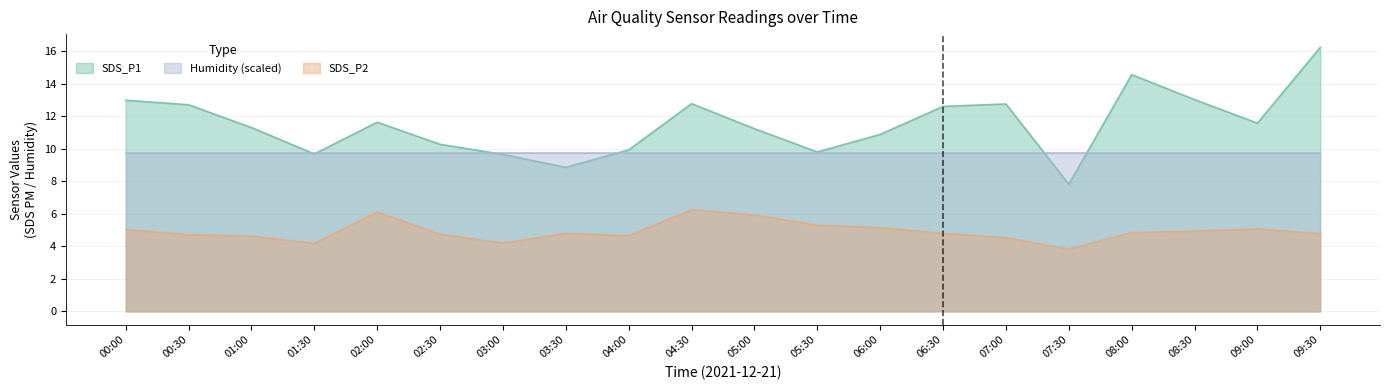

Does the chart have visible grid lines?

Yes